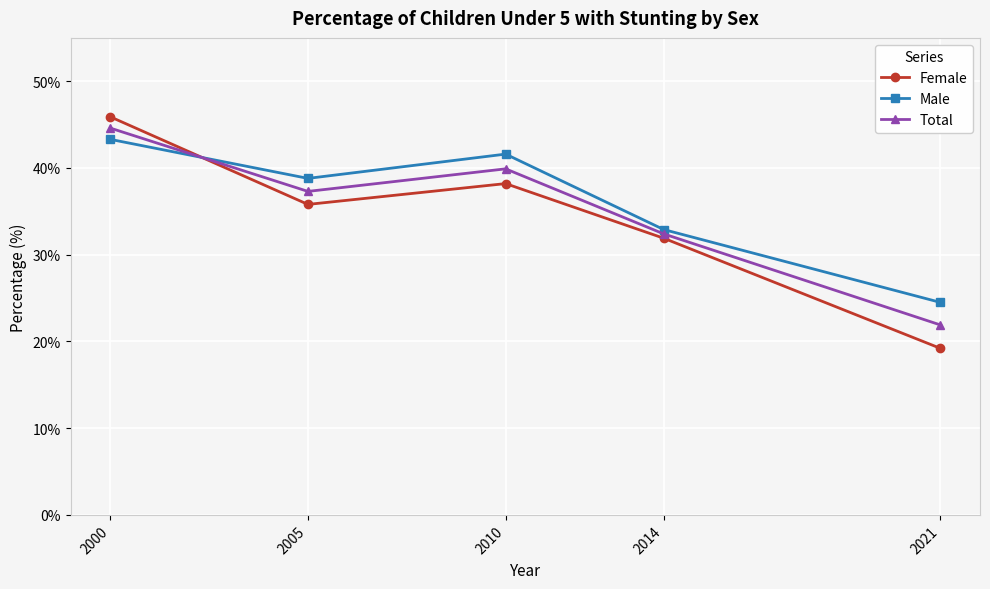

Where do Female and Total first cross each other?

2000 and 2005